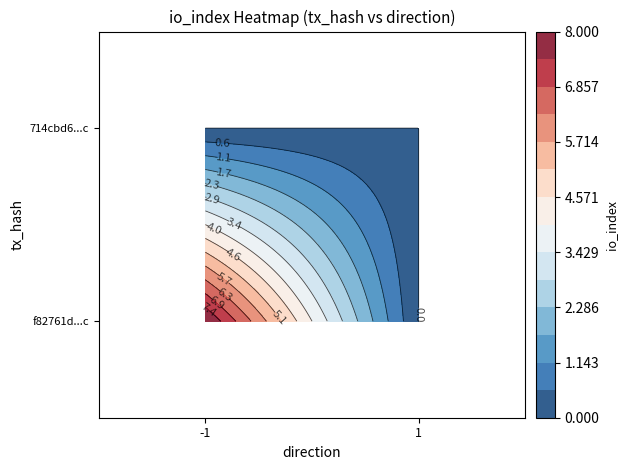

How many values in the f82761d466db8505a4c33b422b286bef7c4991c series are below 8?

1